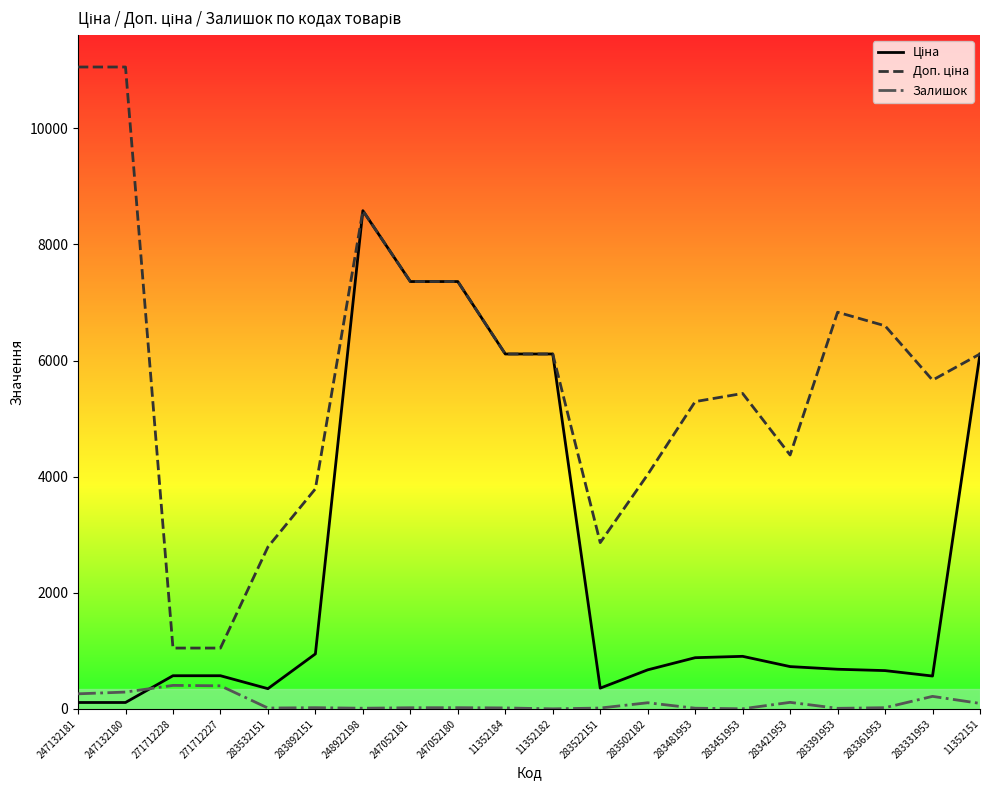

What is the maximum value shown in the chart?

11055.0